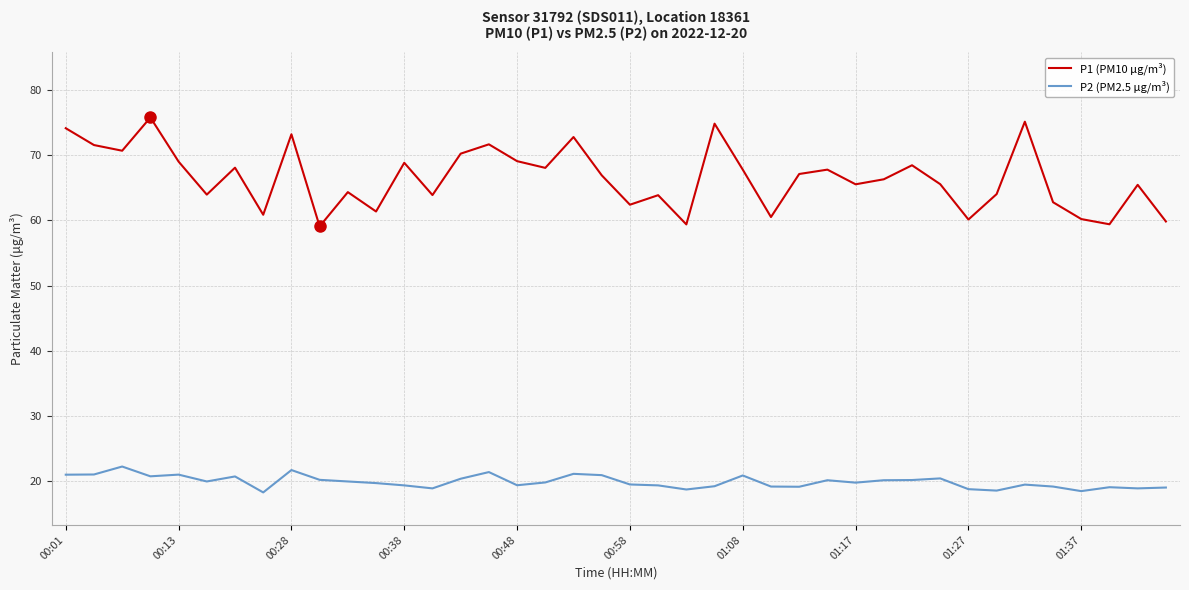

True or false: P2 (PM2.5 µg/m³) and P1 (PM10 µg/m³) intersect in this chart.

False